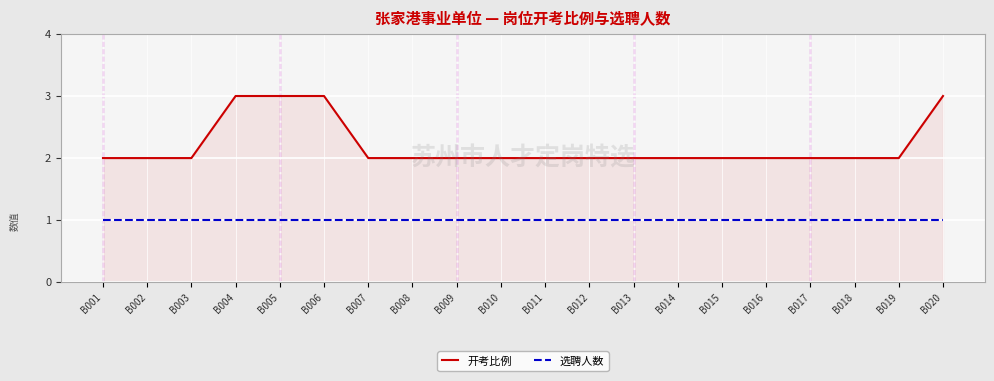

Reading left to right, what are all the values shown in this chart?

开考比例: B001=2	B002=2	B003=2	B004=3	B005=3	B006=3	B007=2	B008=2	B009=2	B010=2	B011=2	B012=2	B013=2	B014=2	B015=2	B016=2	B017=2	B018=2	B019=2	B020=3
选聘人数: B001=1	B002=1	B003=1	B004=1	B005=1	B006=1	B007=1	B008=1	B009=1	B010=1	B011=1	B012=1	B013=1	B014=1	B015=1	B016=1	B017=1	B018=1	B019=1	B020=1